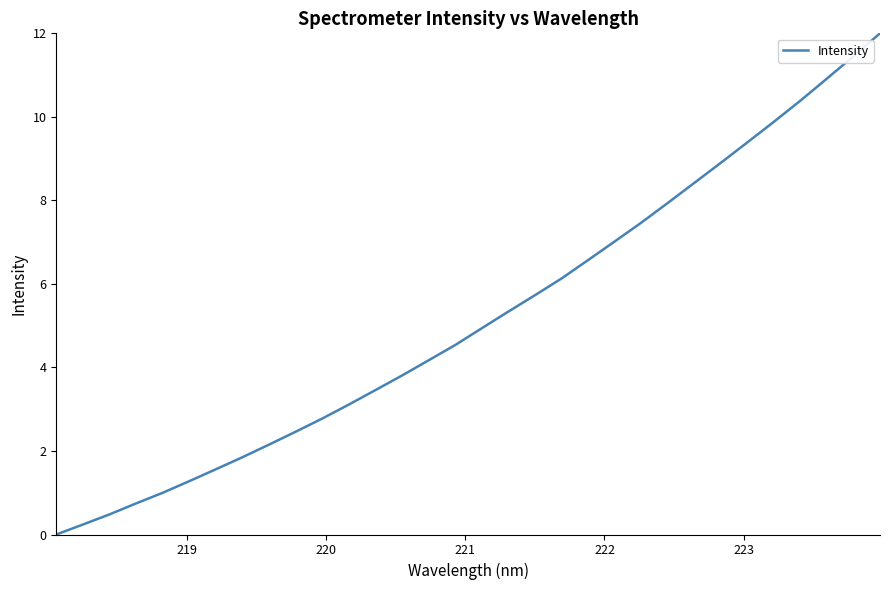

What is the difference between the maximum and minimum values?

12.0